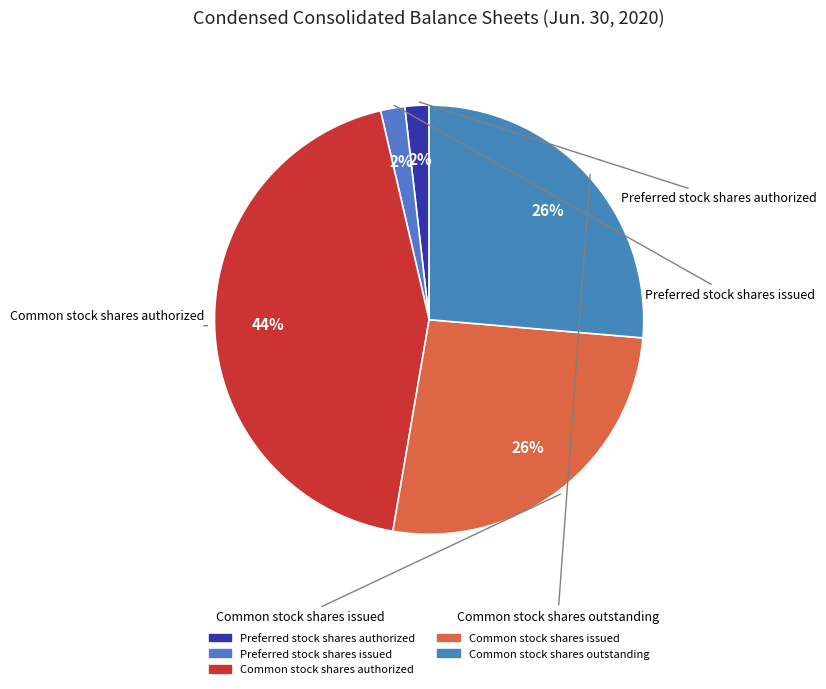

To the nearest percent, what portion does Common stock shares issued represent?

26%